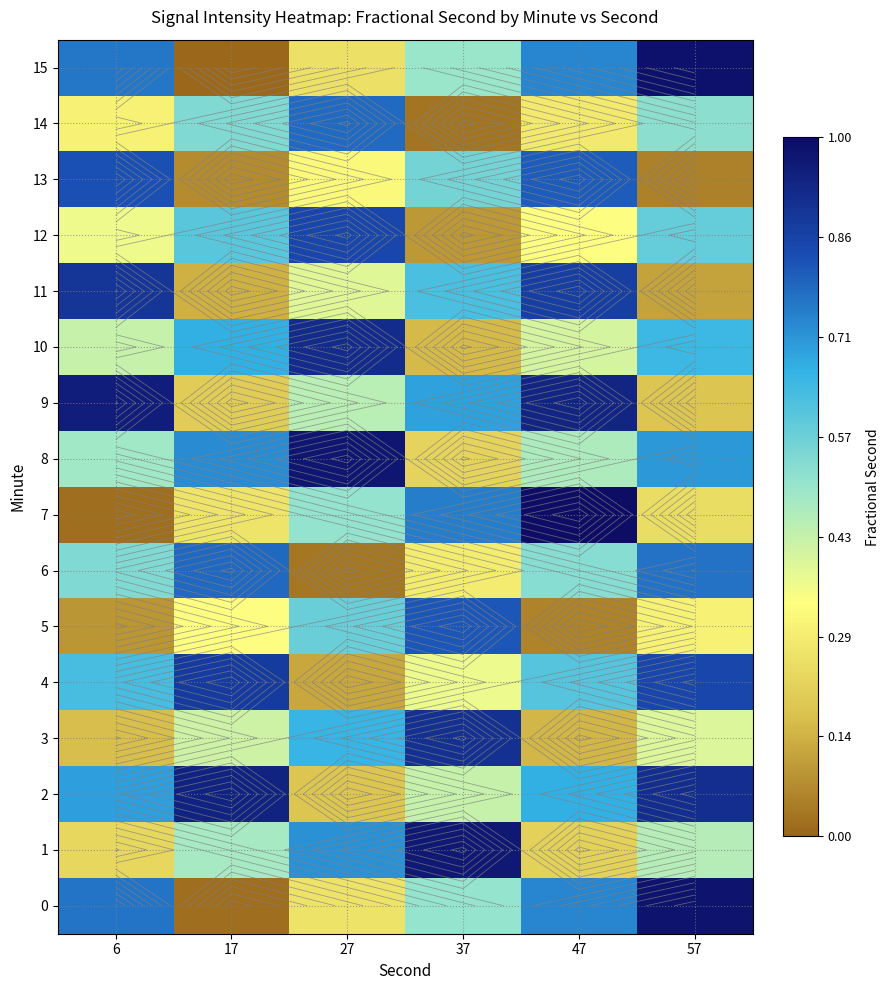

Is the value of 2 at 37 greater than the value of 4 at 17?

No